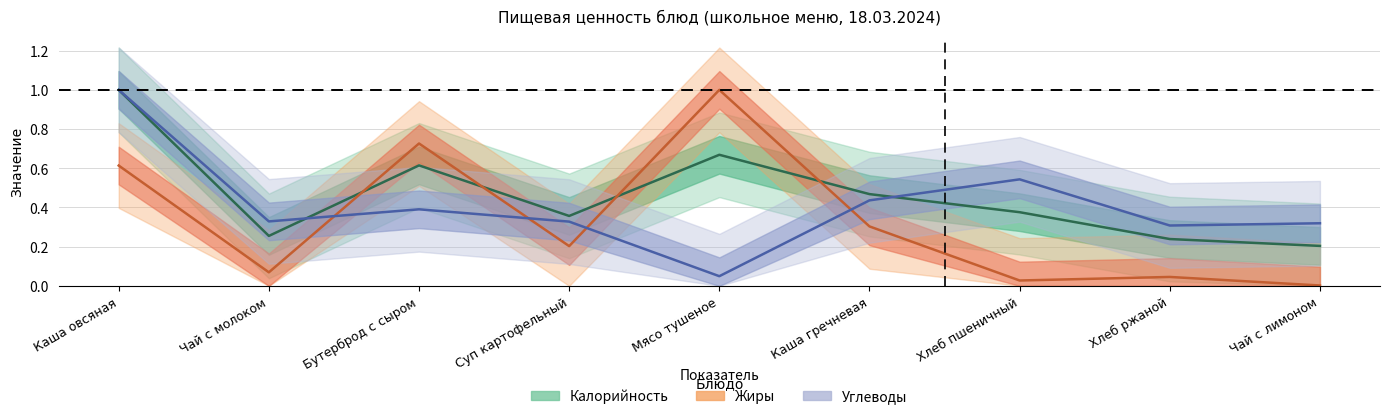

Which series has the largest total across all categories?

Калорийность